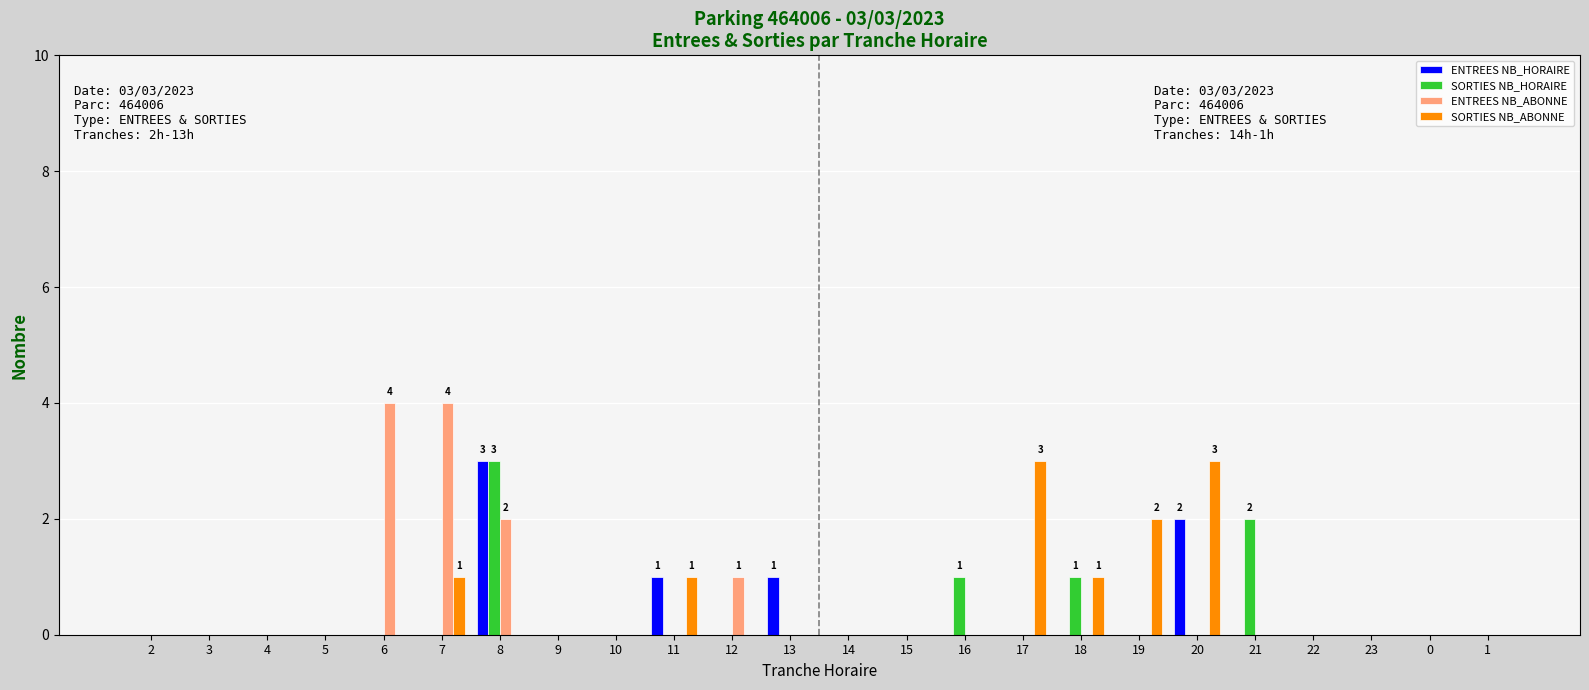

Reading right to left, extract all data points from this chart.

ENTREES NB_HORAIRE: 0	0	0	0	0	2	0	0	0	0	0	0	1	0	1	0	0	3	0	0	0	0	0	0
SORTIES NB_HORAIRE: 0	0	0	0	2	0	0	1	0	1	0	0	0	0	0	0	0	3	0	0	0	0	0	0
ENTREES NB_ABONNE: 0	0	0	0	0	0	0	0	0	0	0	0	0	1	0	0	0	2	4	4	0	0	0	0
SORTIES NB_ABONNE: 0	0	0	0	0	3	2	1	3	0	0	0	0	0	1	0	0	0	1	0	0	0	0	0